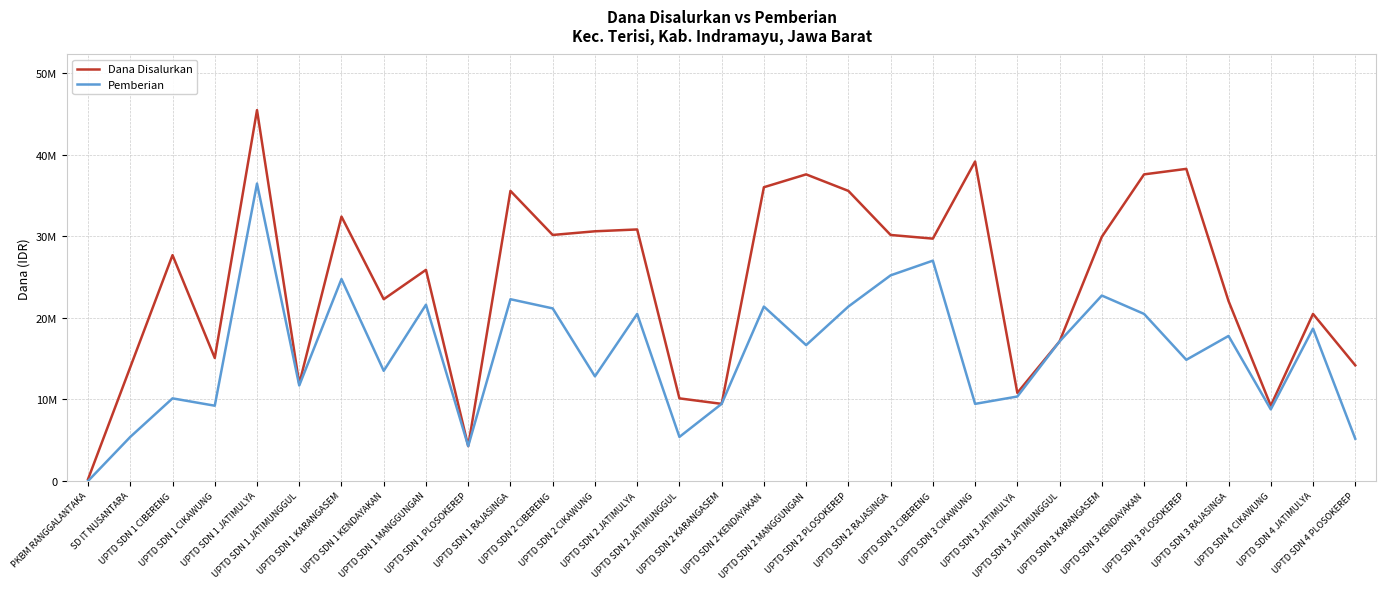

What is the greatest value displayed?

45450000